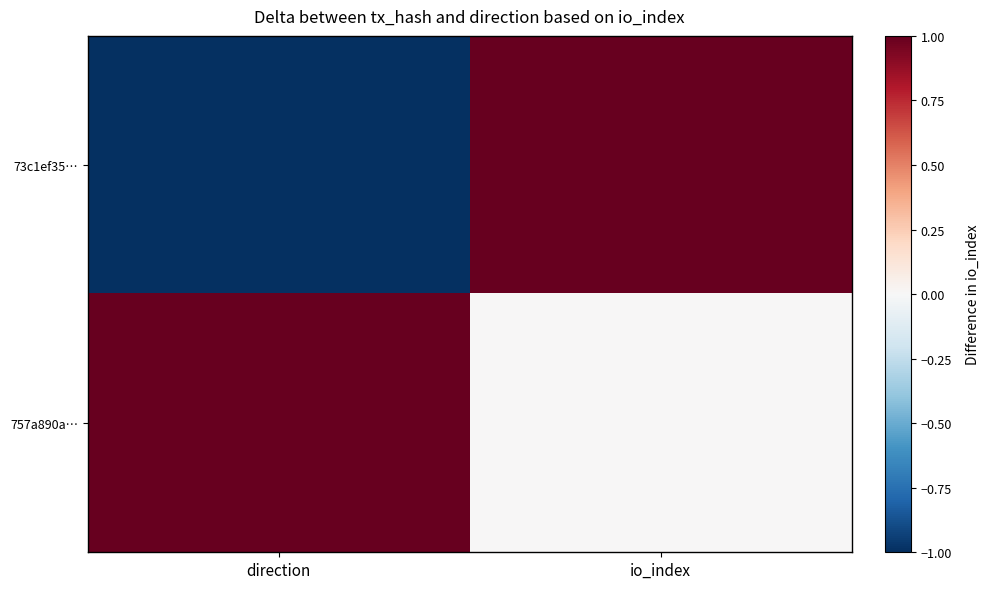

At how many categories does at least one series exceed 0?

2